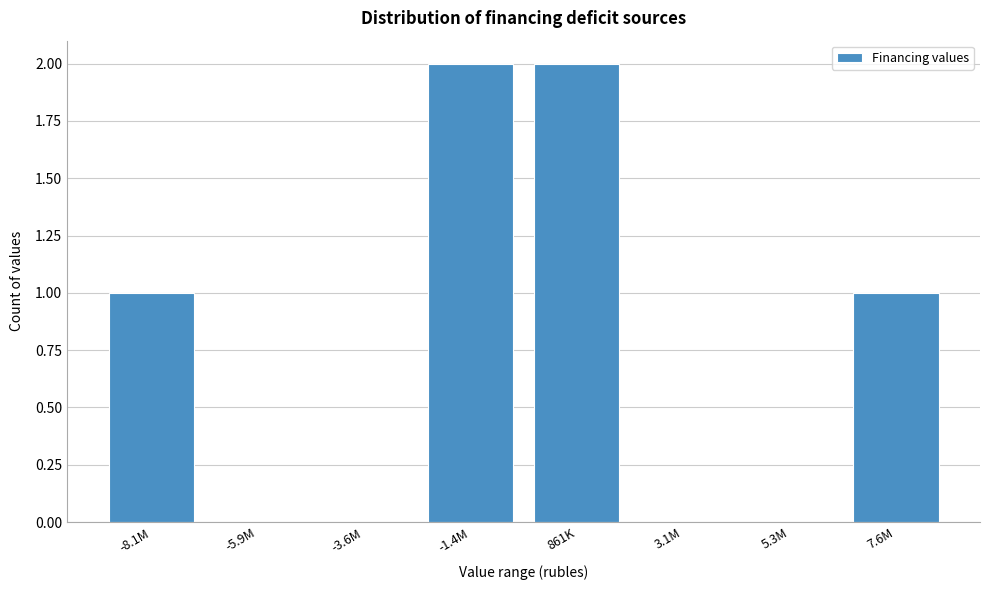

Reading right to left, what are all the values shown in this chart?

7.6M=1	5.3M=0	3.1M=0	861K=2	-1.4M=2	-3.6M=0	-5.9M=0	-8.1M=1